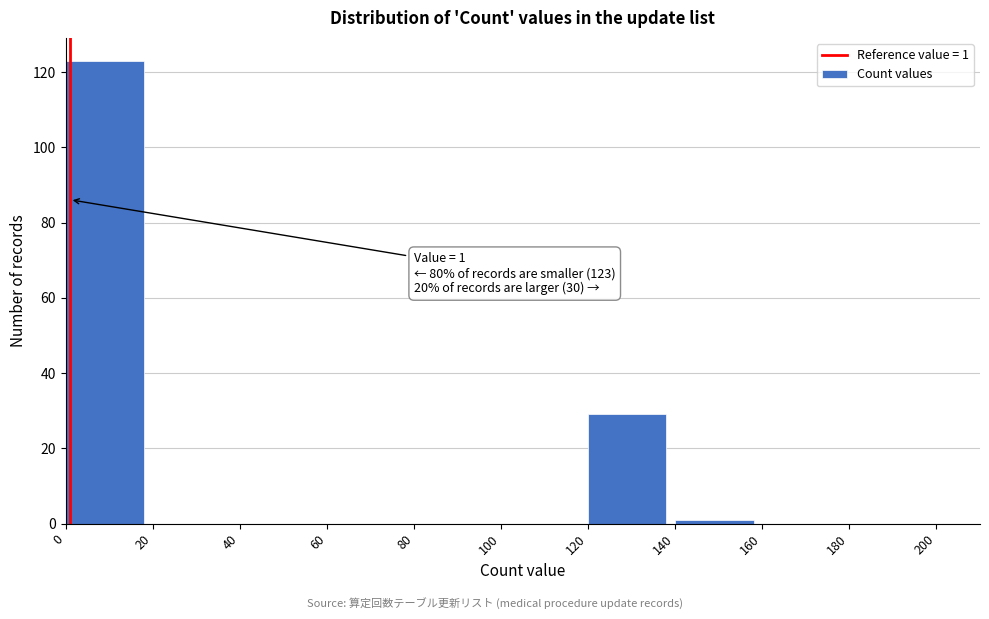

Which range on the x-axis has the tallest bar?

0 to 20